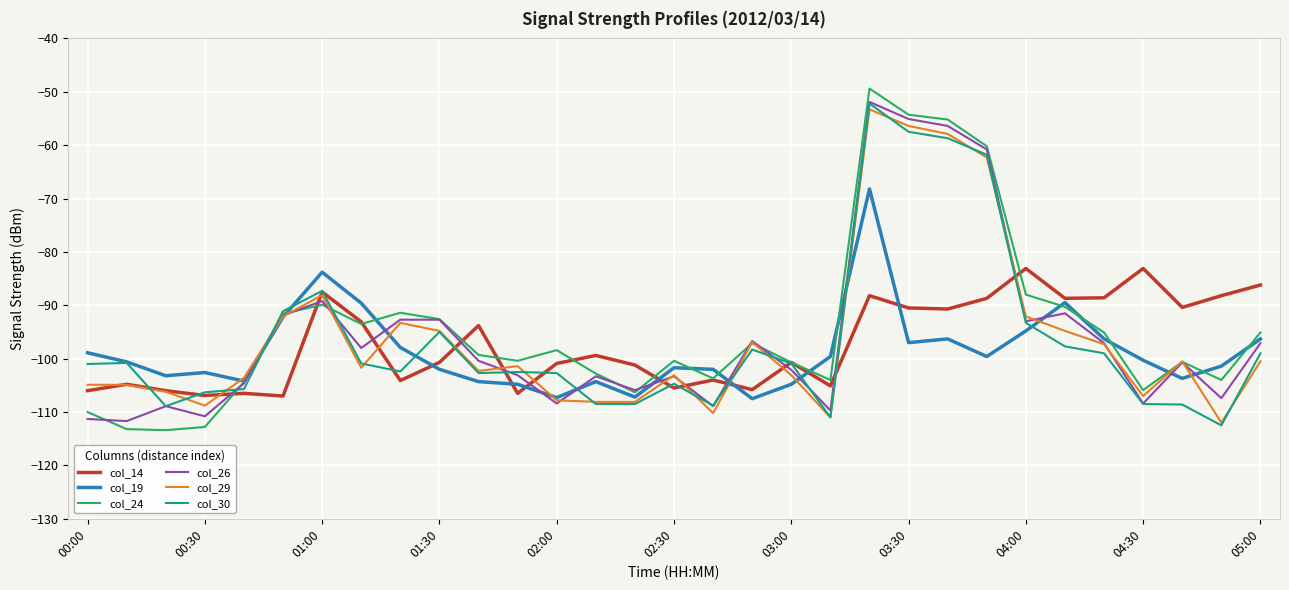

What are all the series names shown in the legend?

col_14, col_19, col_24, col_26, col_29, col_30